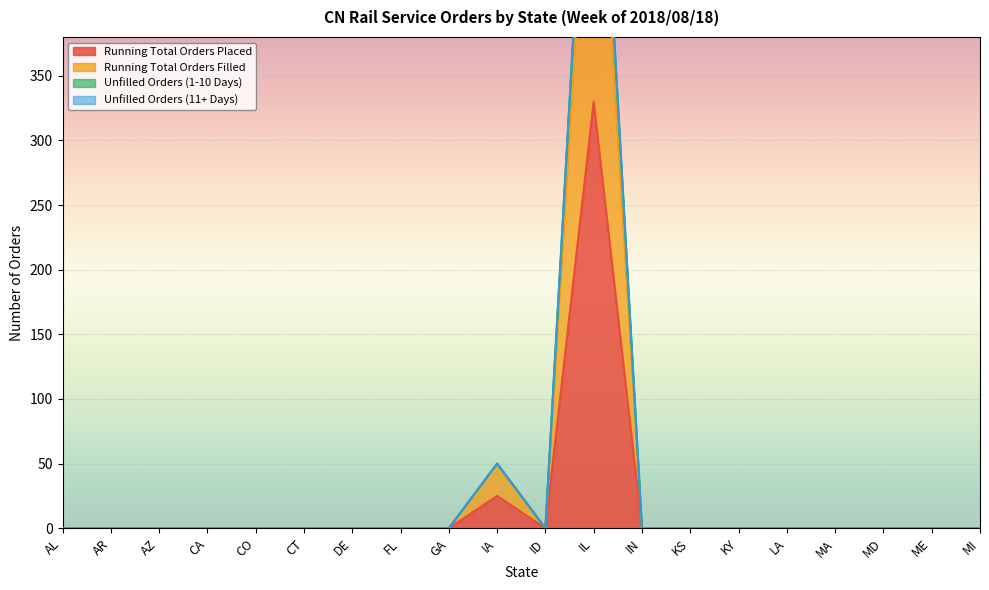

What is the label of the 2nd point from the left?

AR